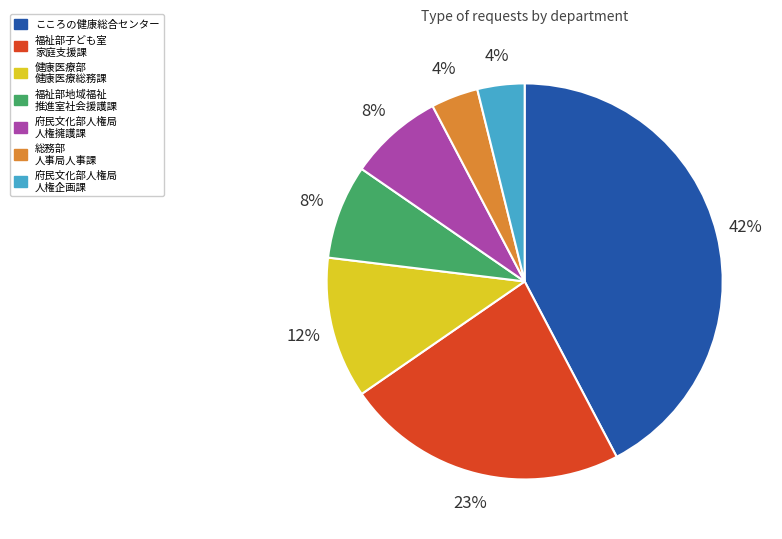

Is there a majority slice in this chart?

No